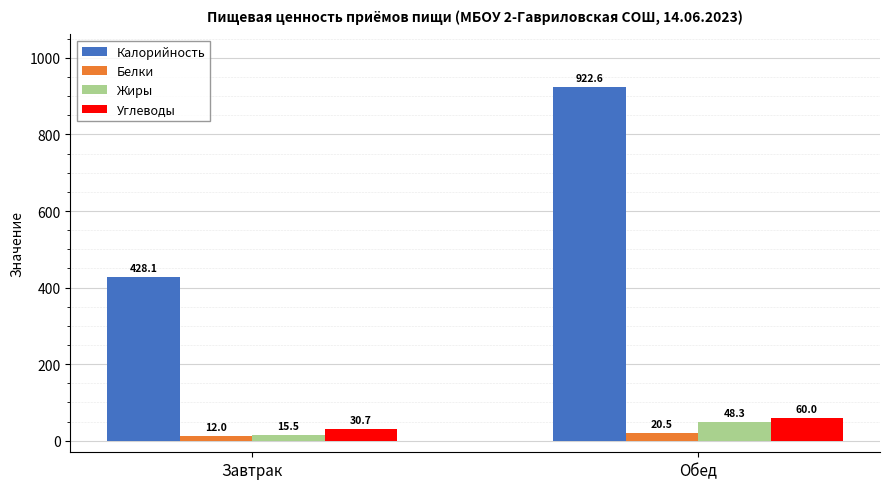

At which category does the chart reach its minimum across all series?

Завтрак